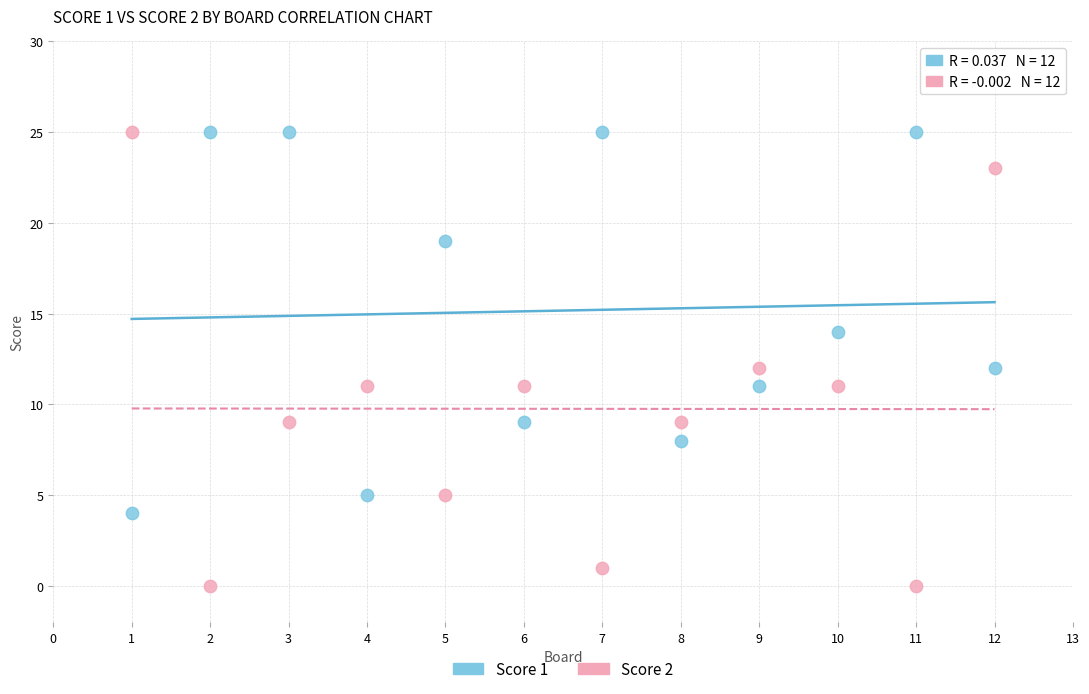

Which series contains the lowest Y value?

Score 2